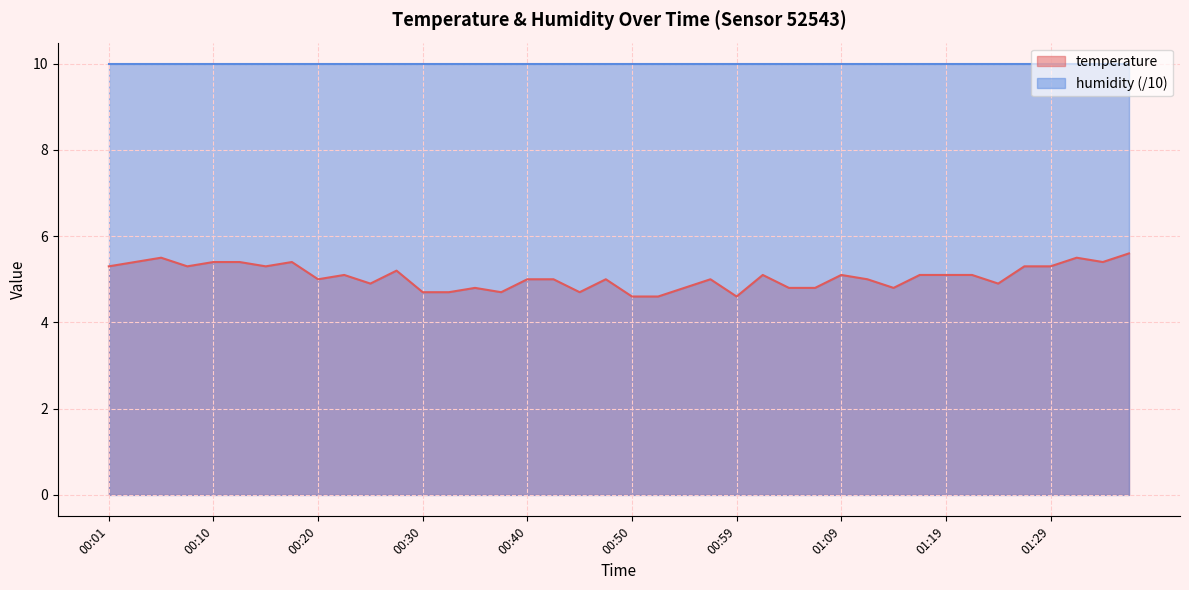

At which label does the data first exceed 5?

00:01